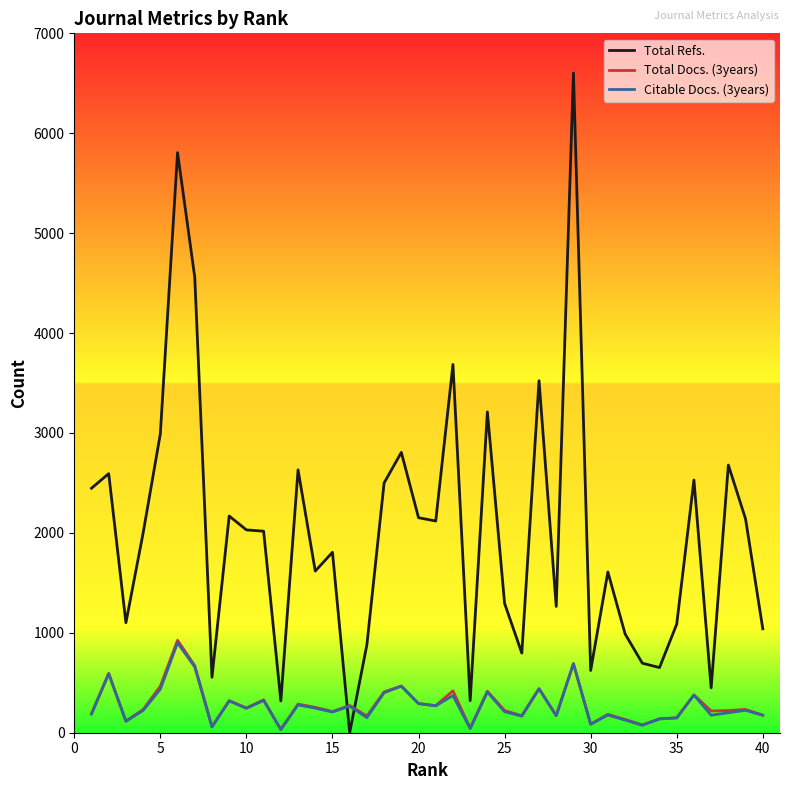

Which series has the widest spread of values?

Total Refs.